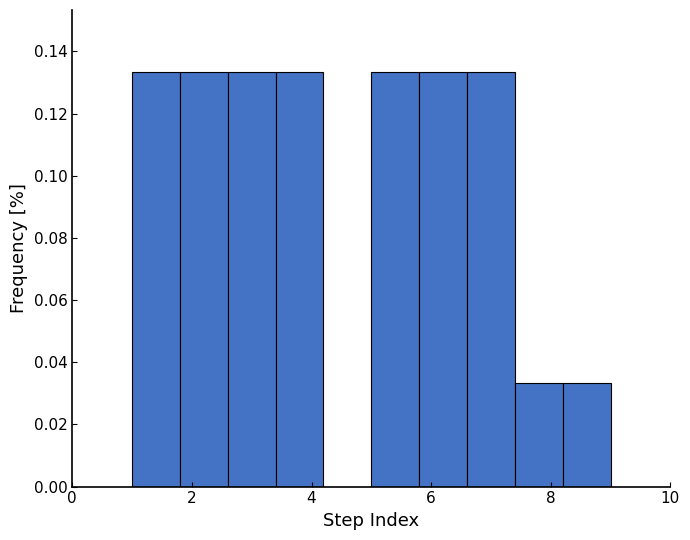

What is the height of the bar covering 6.6 to 7.4 on the x-axis? The values are not printed on the chart, so give them approximately, as read against the axis.

0.134